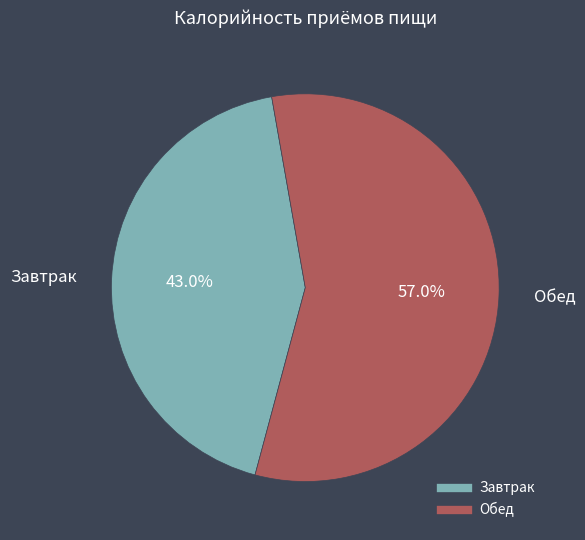

To the nearest percent, what portion does Завтрак represent?

43%